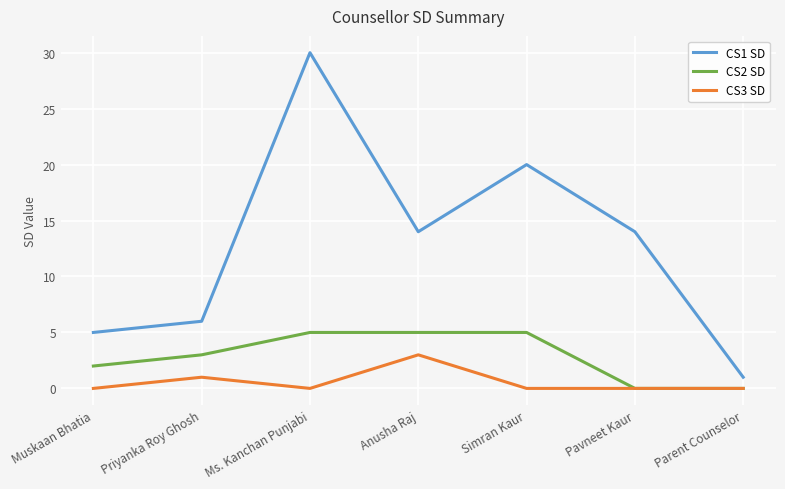

What position from the right is Pavneet Kaur?

2